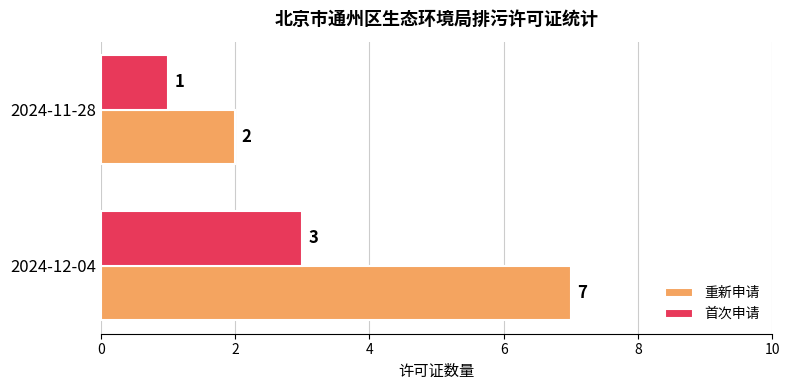

Rank the series by their maximum value, from lowest to highest.

首次申请, 重新申请